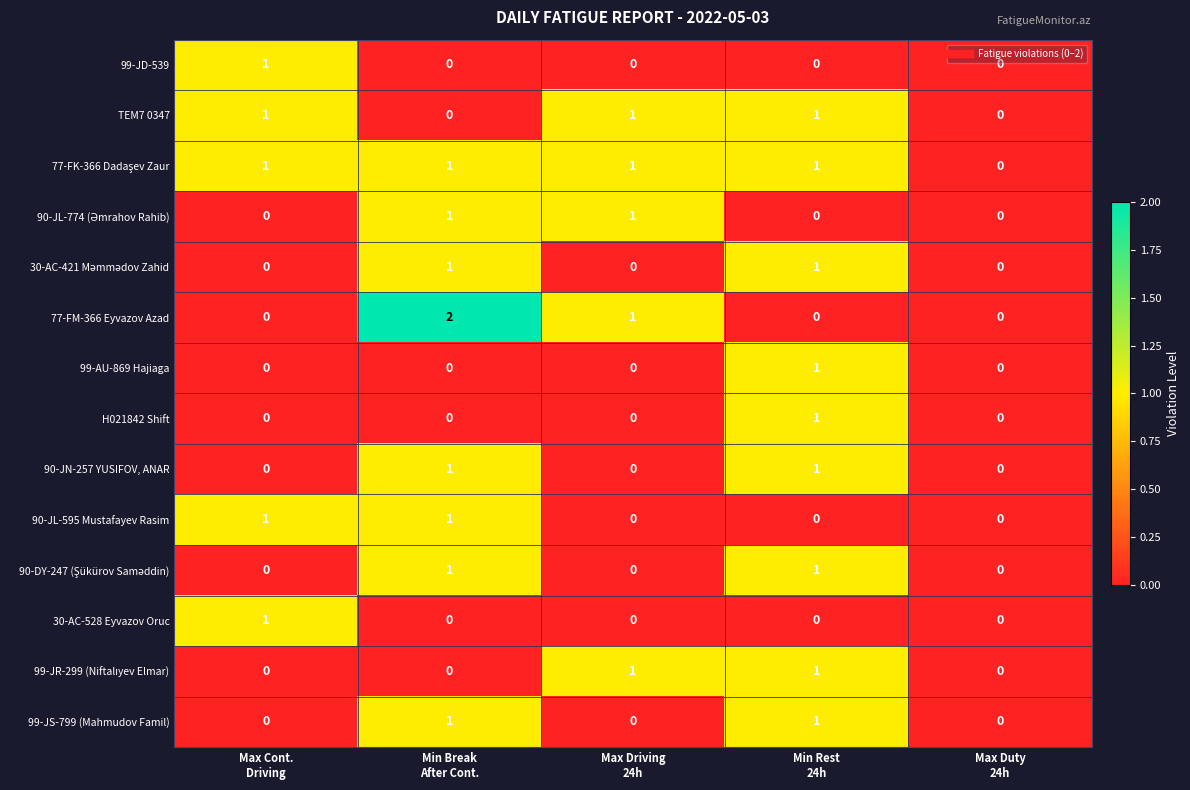

Which series has the widest spread of values?

77-FM-366 Eyvazov Azad